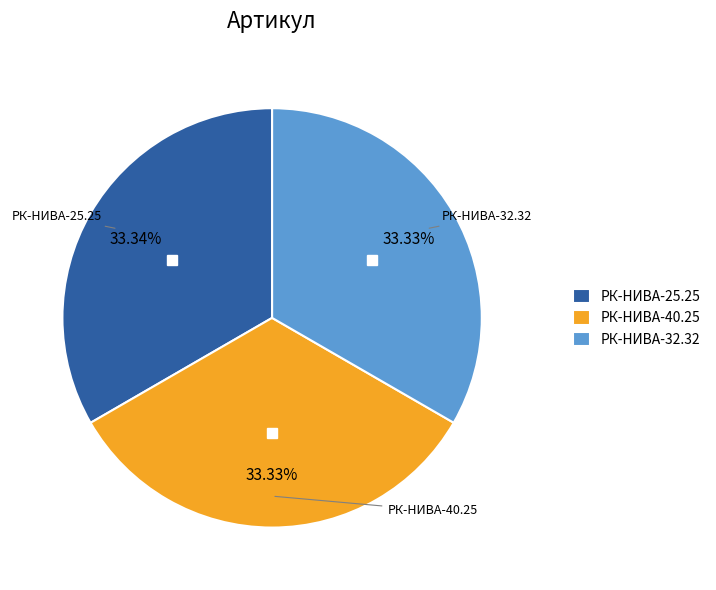

Is there a majority slice in this chart?

No